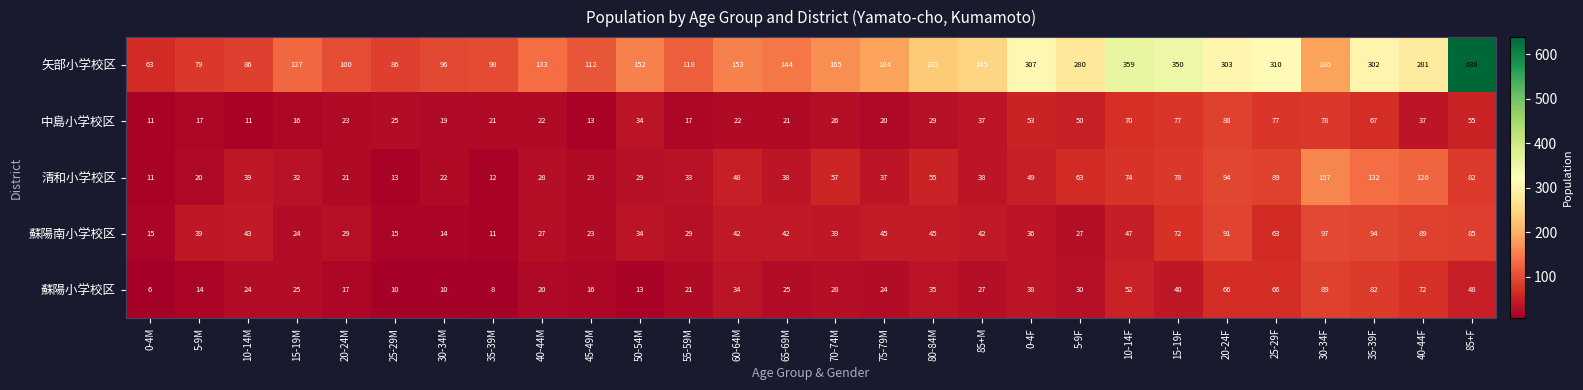

How many values in the 蘇陽小学校区 series are below 27?

14